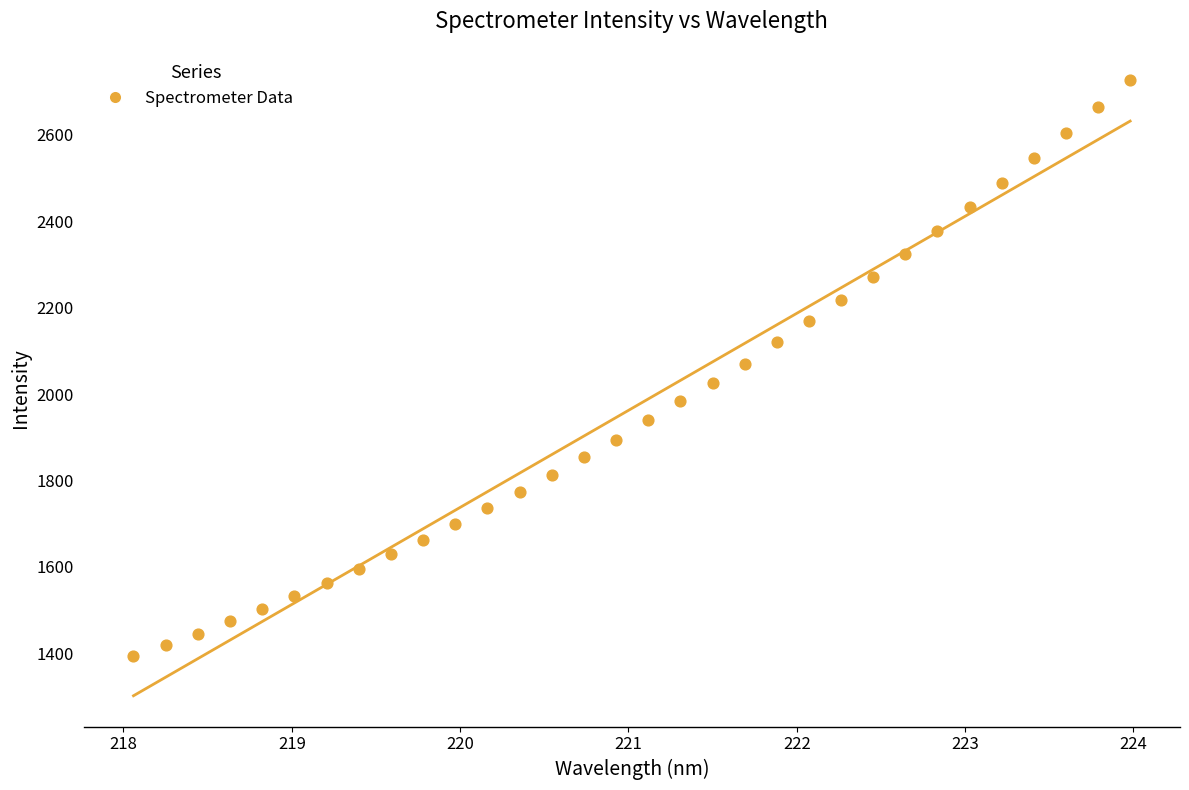

What is the range of X values (max minus min)?

5.9